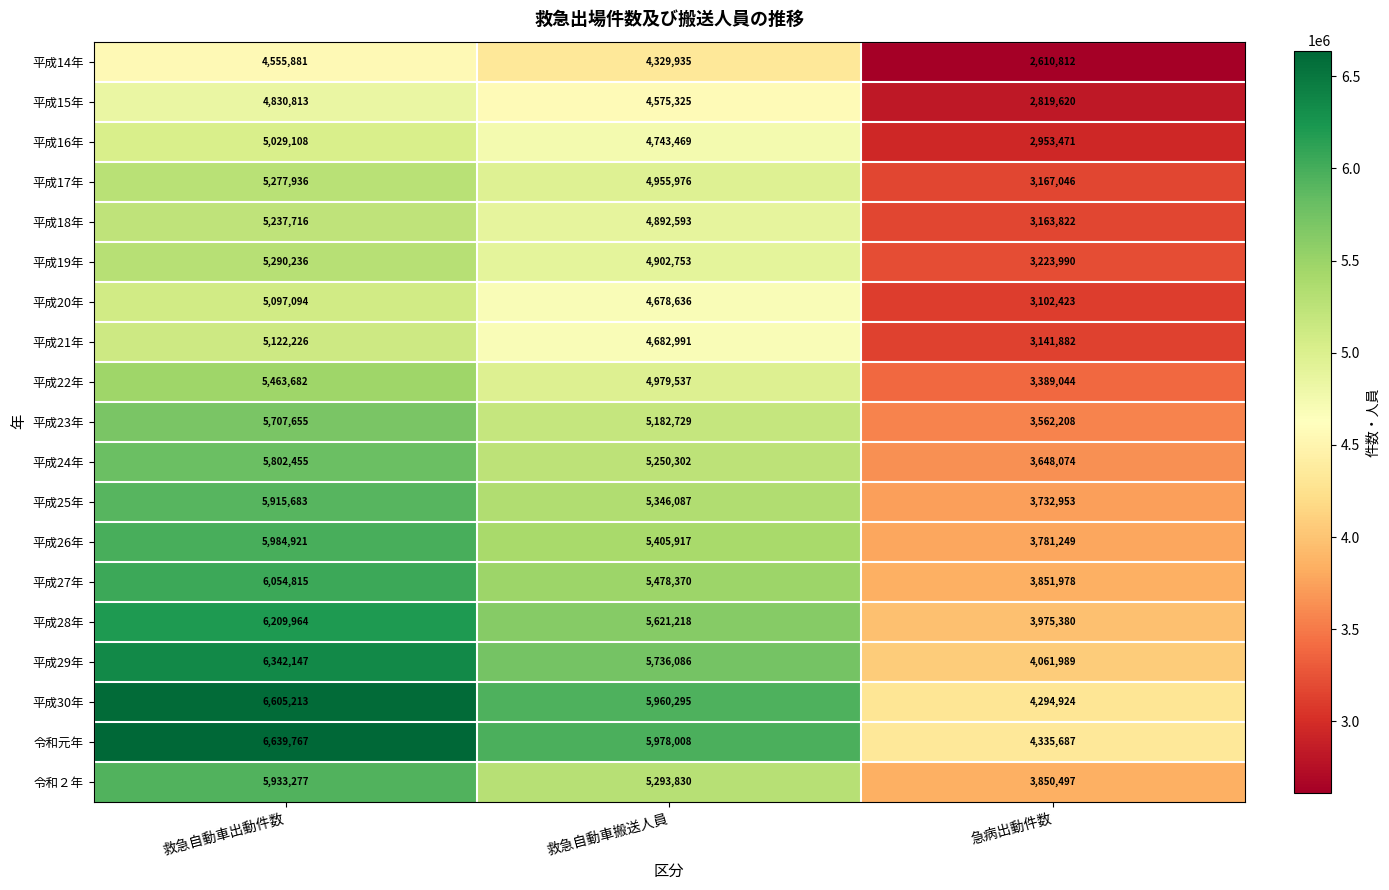

Which series has the largest total across all categories?

令和元年